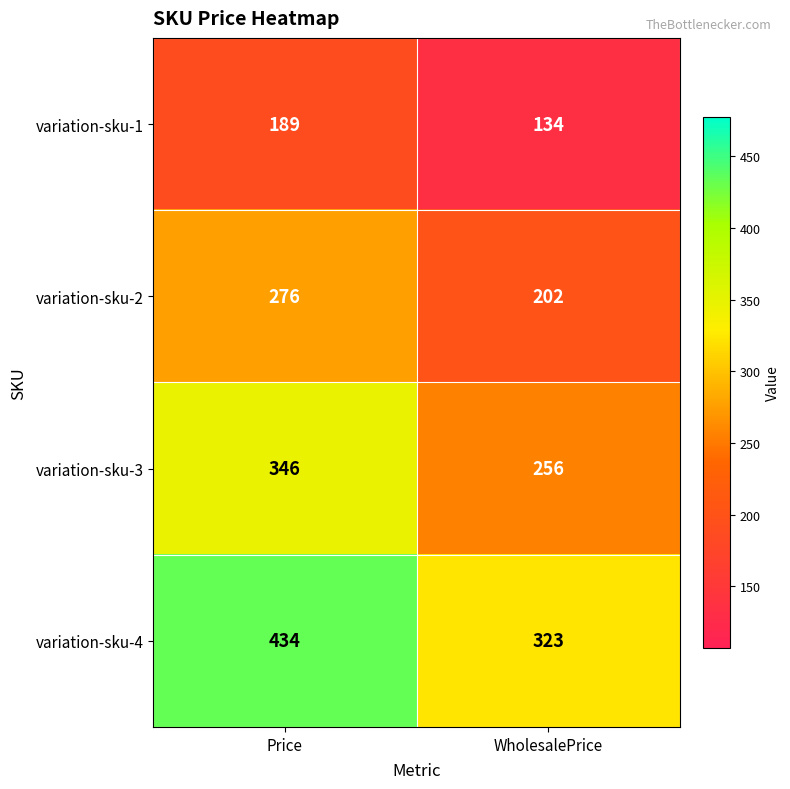

What is the difference between the maximum and minimum values in the variation-sku-3 series?

90